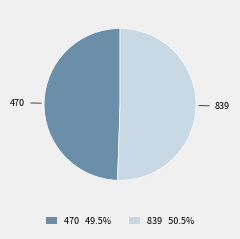

Which has a higher value, 839 or 470?

839